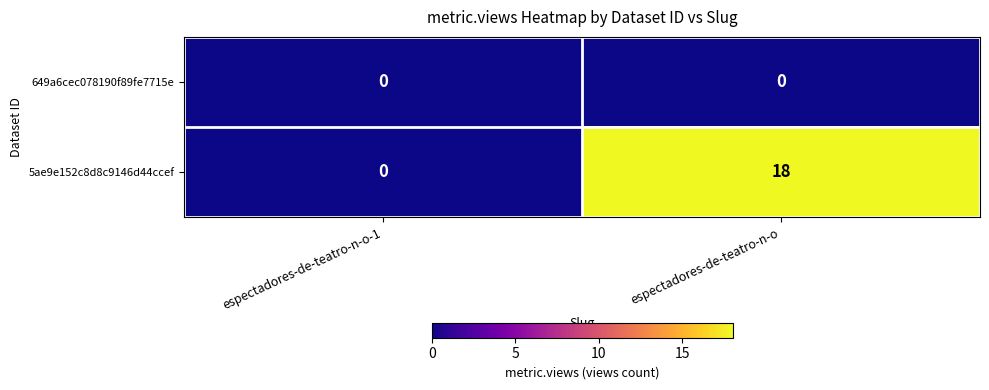

Count the number of data series in this chart.

2